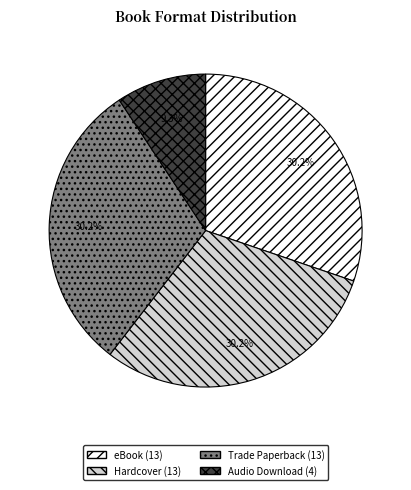

True or false: Hardcover accounts for 30% of the total.

True